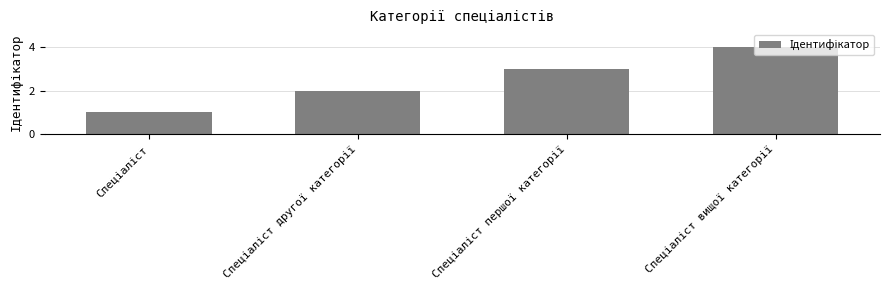

What is the difference between the maximum and minimum values?

3